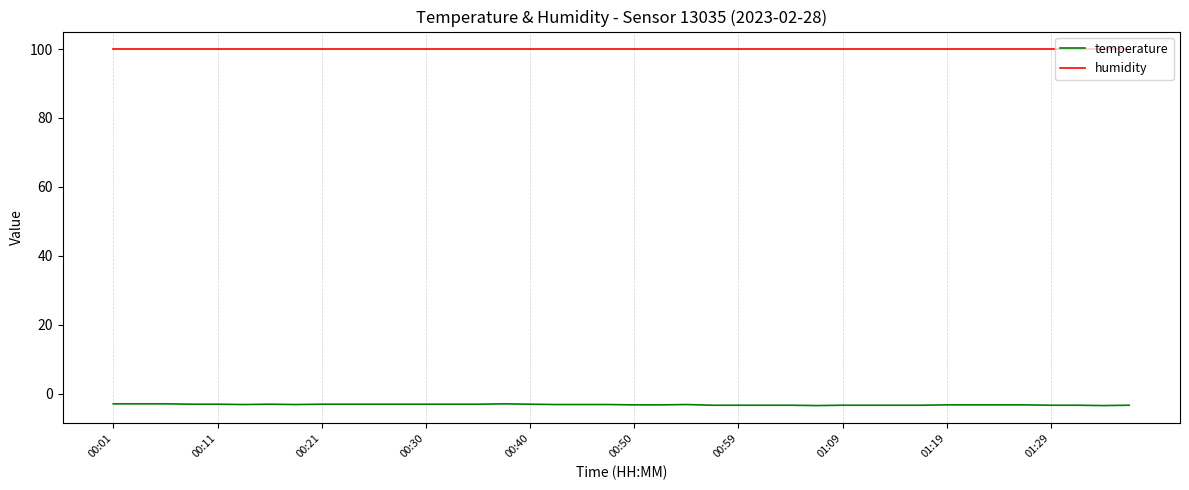

True or false: temperature and humidity cross at least once.

False